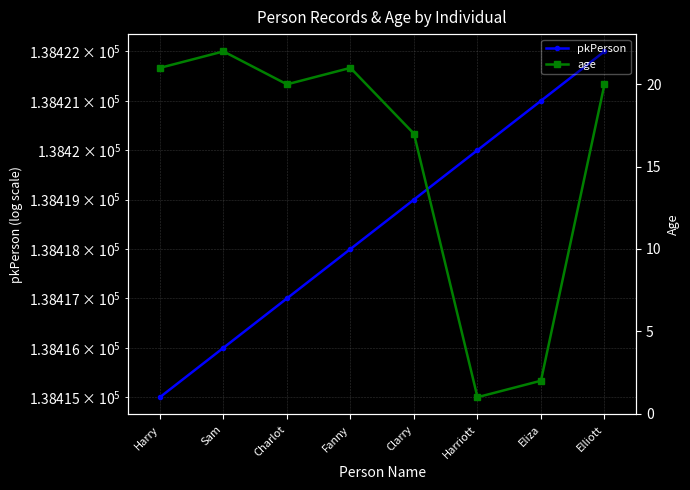

How many data points does each series have?

8